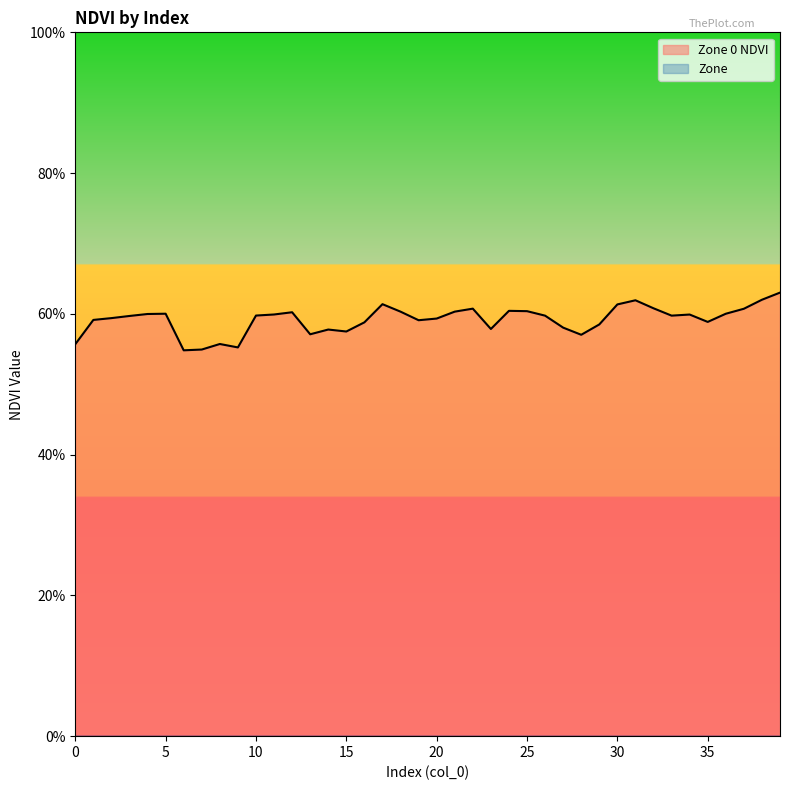

The value at 38 is 1.1. True or false?

False